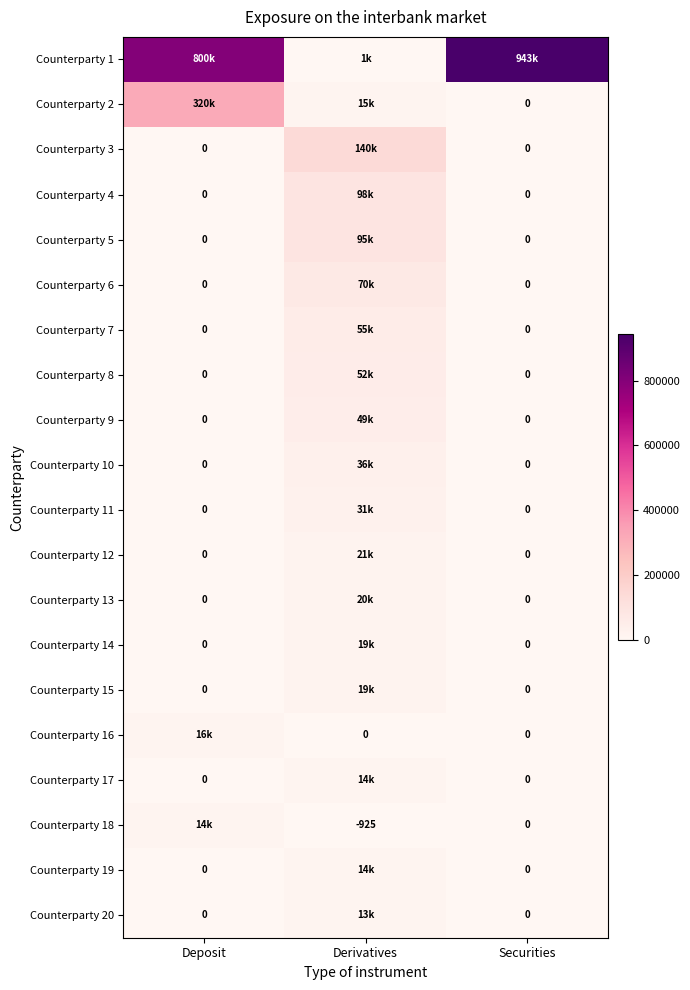

What is the sum of all Counterparty 9 values?

48921